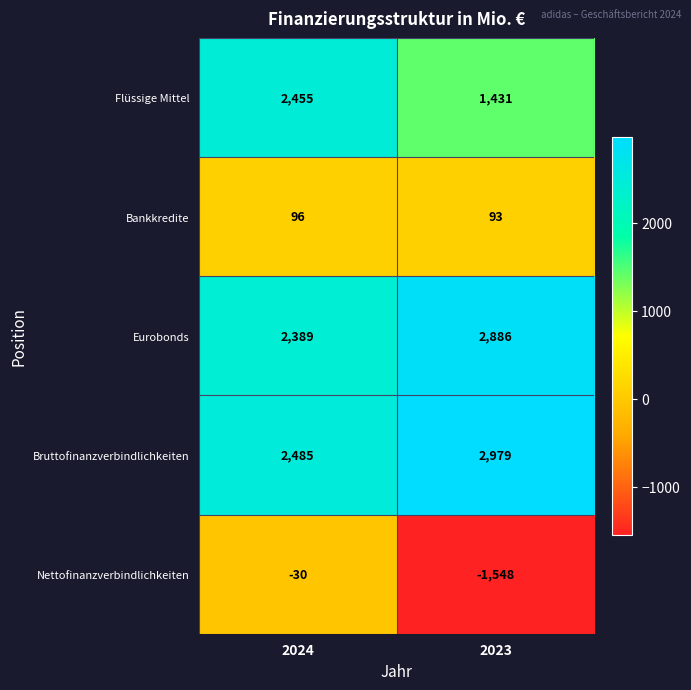

What is the sum of the Bankkredite values at 2023 and 2024?

189